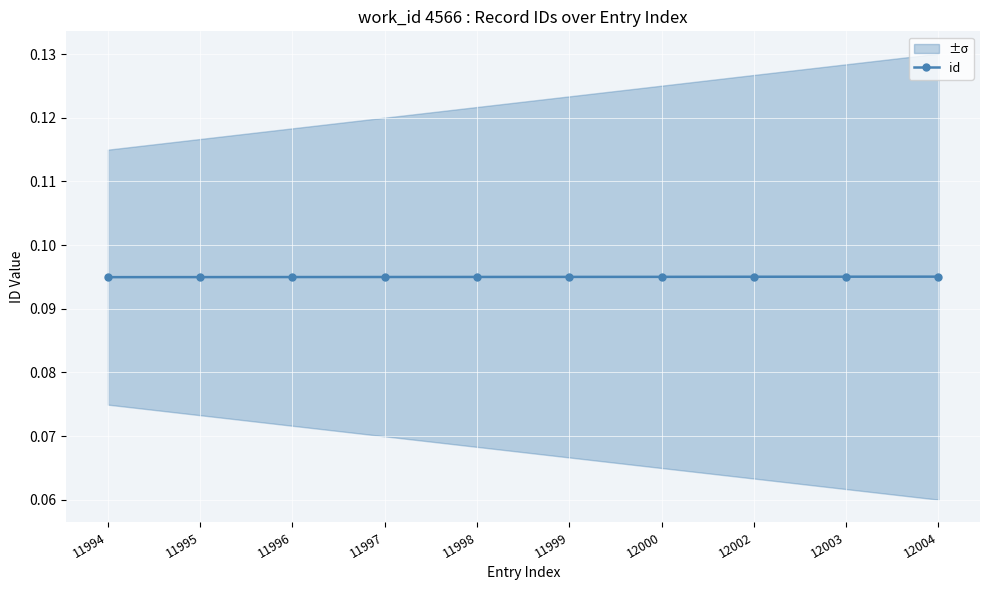

Where is the data nearest to the value 0?

11994